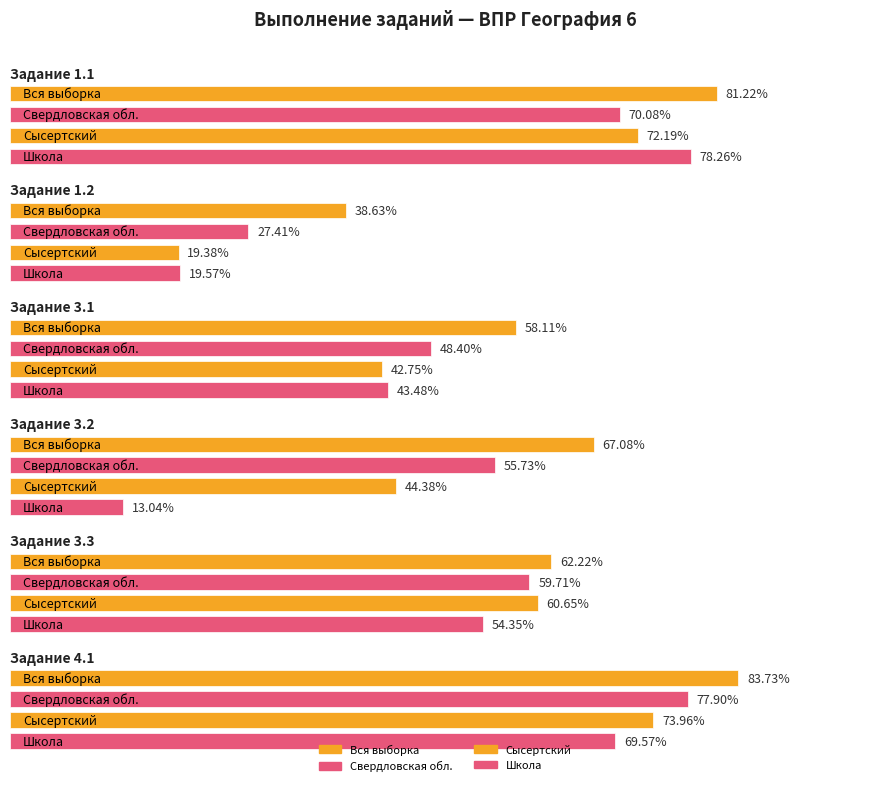

Does the chart contain stacked bars?

No